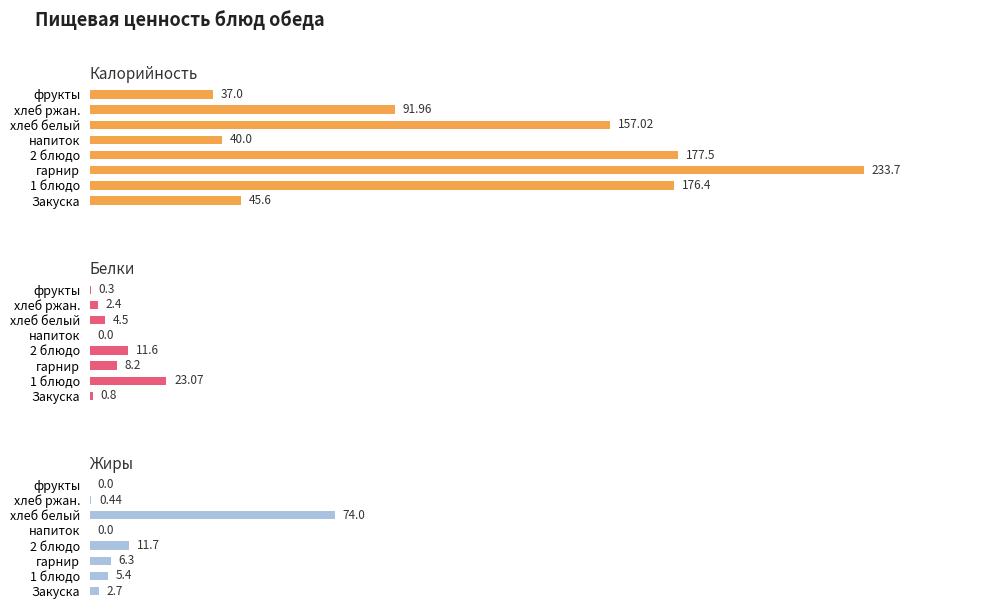

What is the minimum value for Калорийность?

37.0